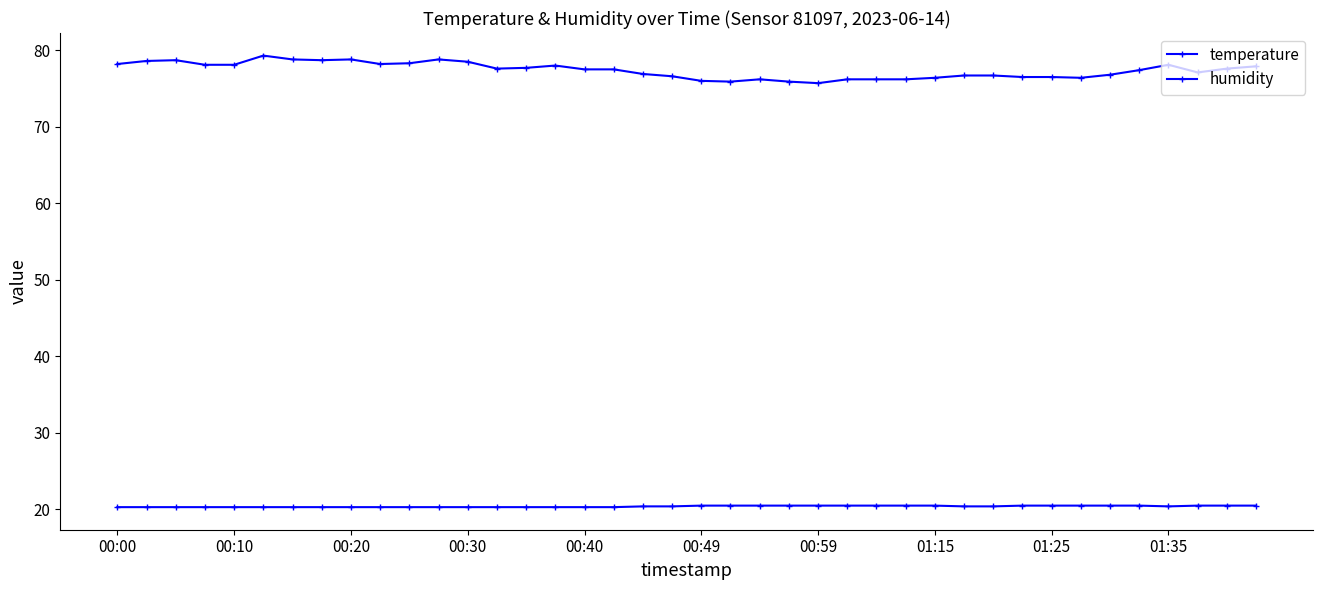

How many lines are shown in the chart?

2